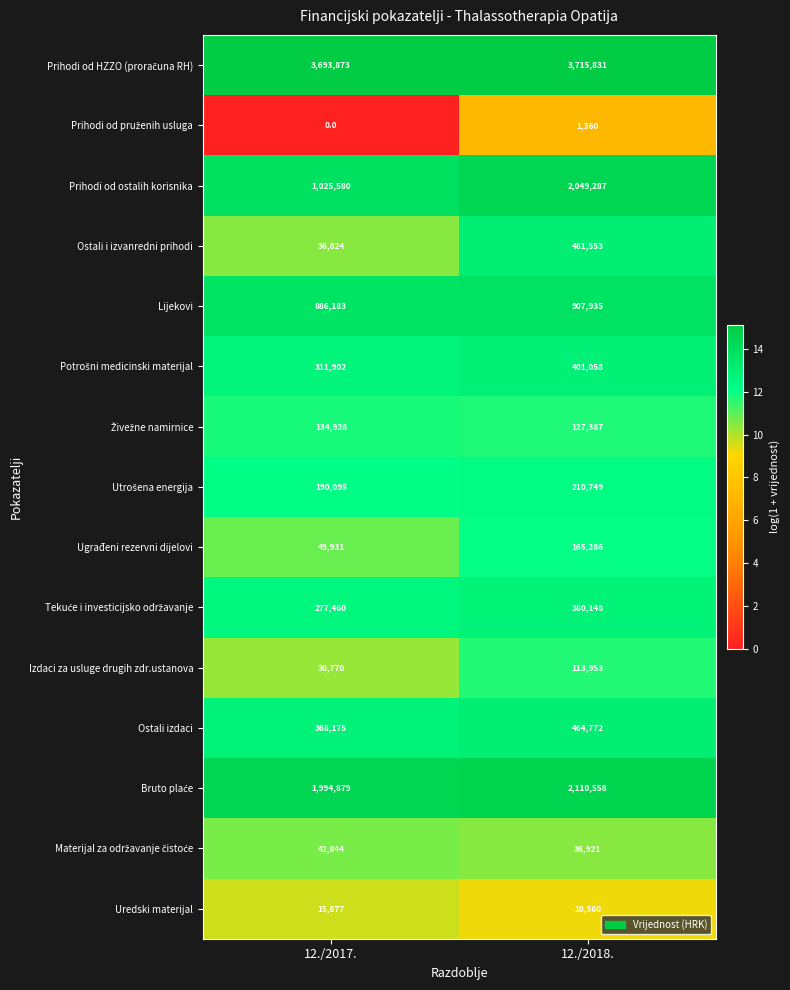

Count the number of data series in this chart.

15